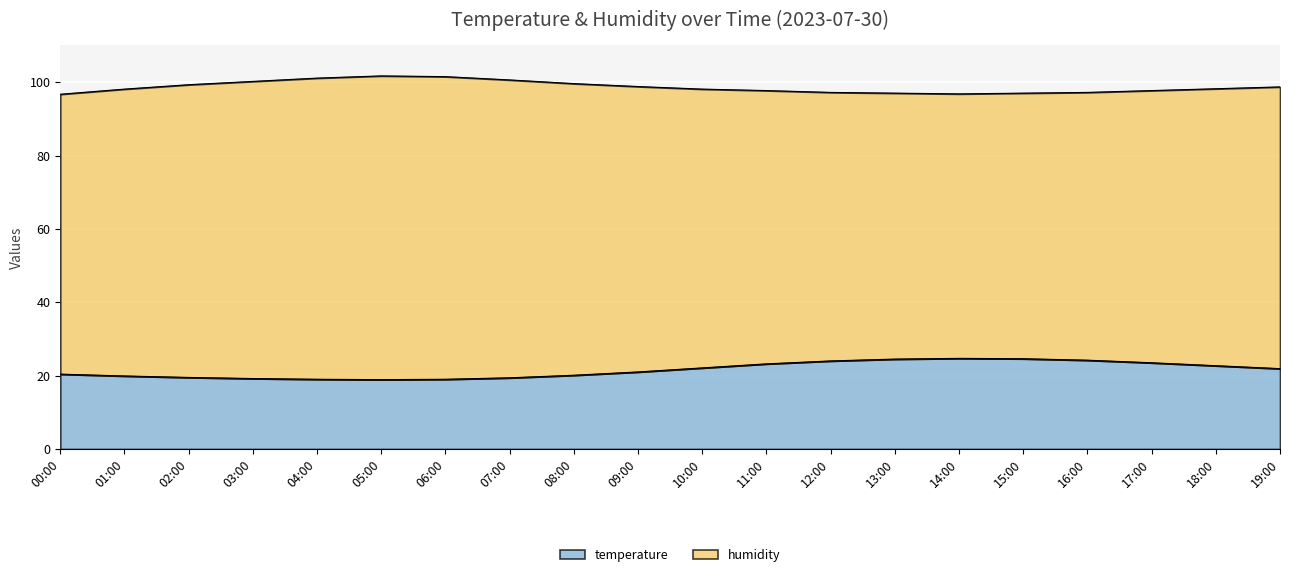

Is it true that the value at 11:00 is 23.2?

True